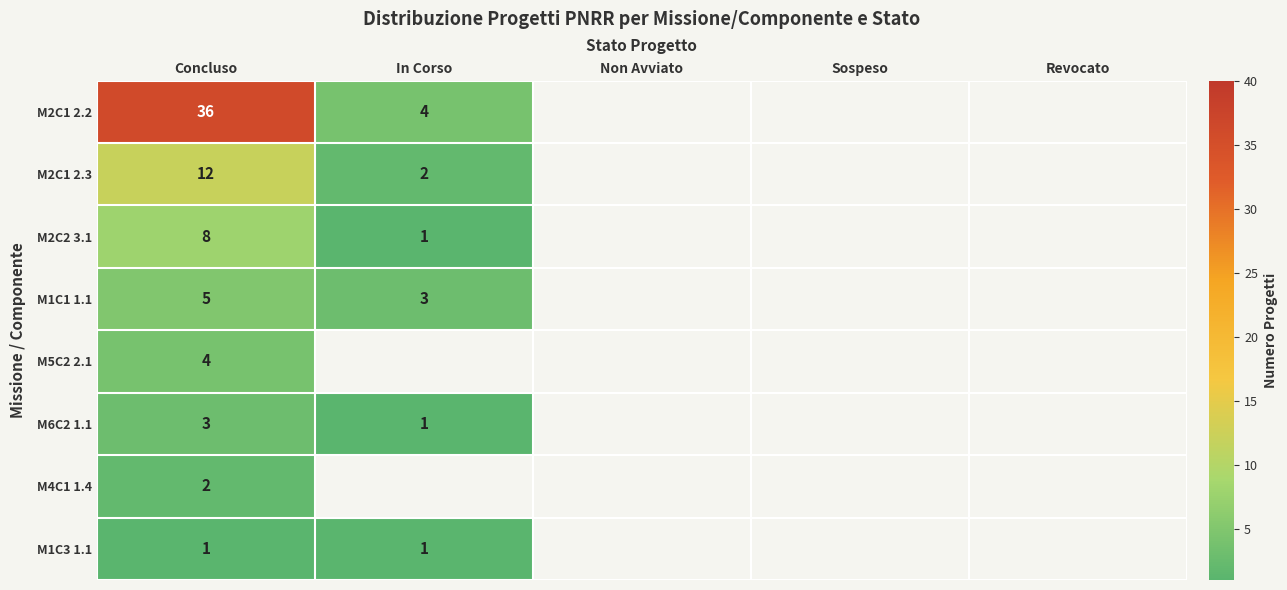

True or false: M2C1 2.3 has a value of 2 at In Corso.

True